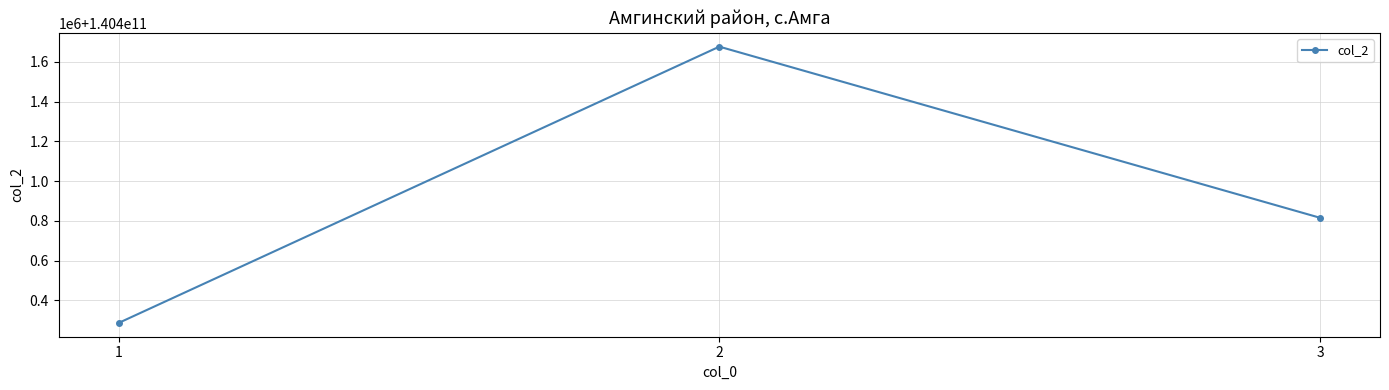

Reading right to left, transcribe all the data shown in this chart.

3=140400815856	2=140401675785	1=140400287363